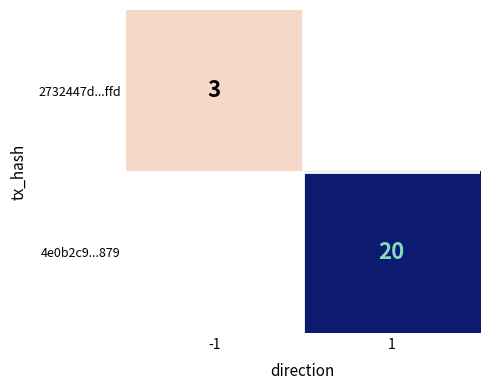

Is the value of 4e0b2c9...879 at 1 greater than the value of 2732447d...ffd at -1?

Yes